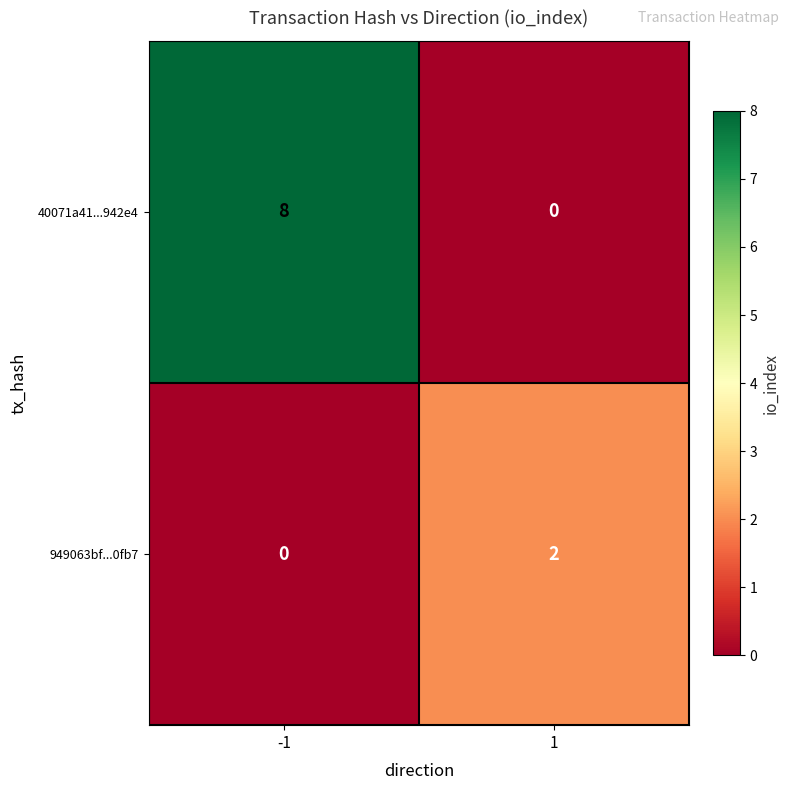

True or false: 949063bf...0fb7 has a value of -1 at -1.

False